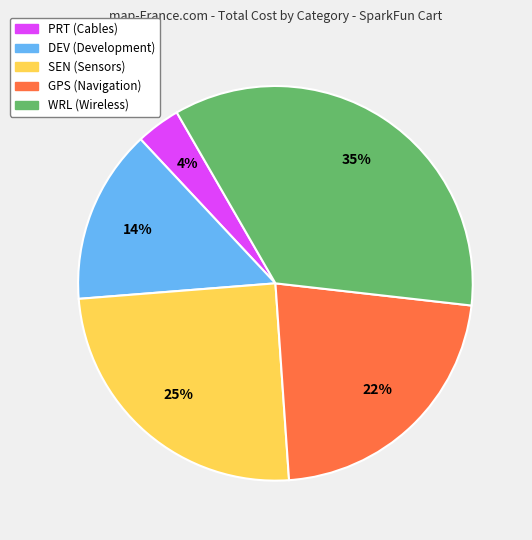

To the nearest percent, what is the average slice percentage?

20%